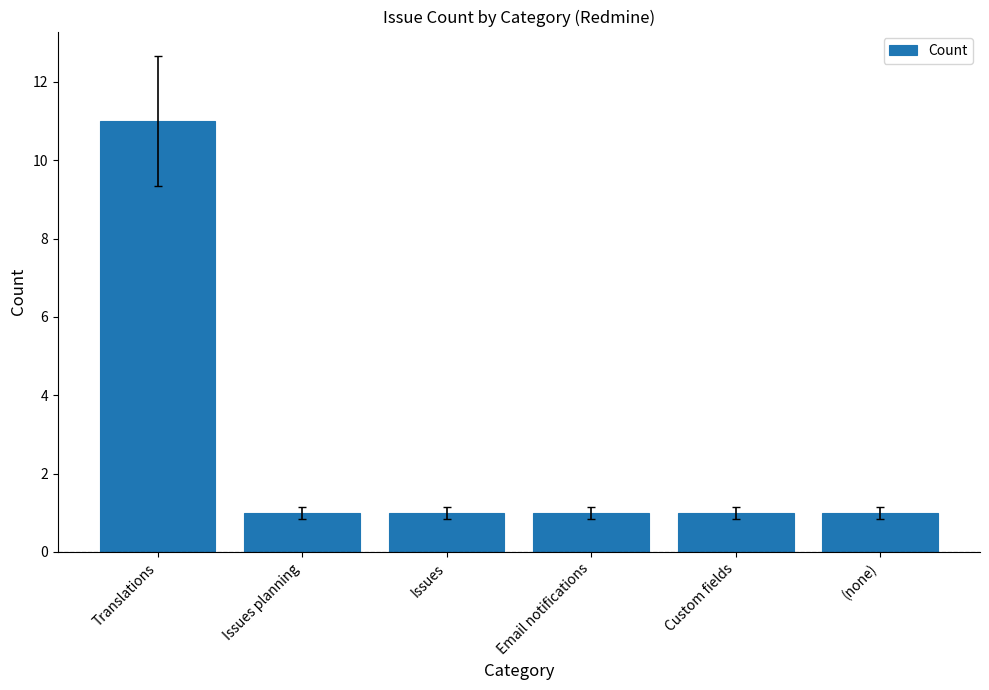

Count the values in the range 1 to 2.

5